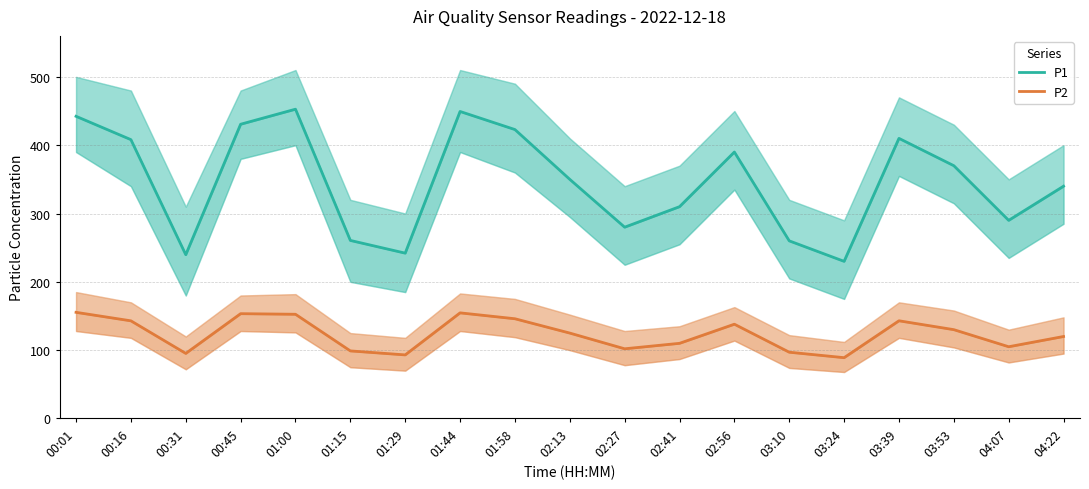

True or false: P1 has a value of 280.0 at 02:27.

True